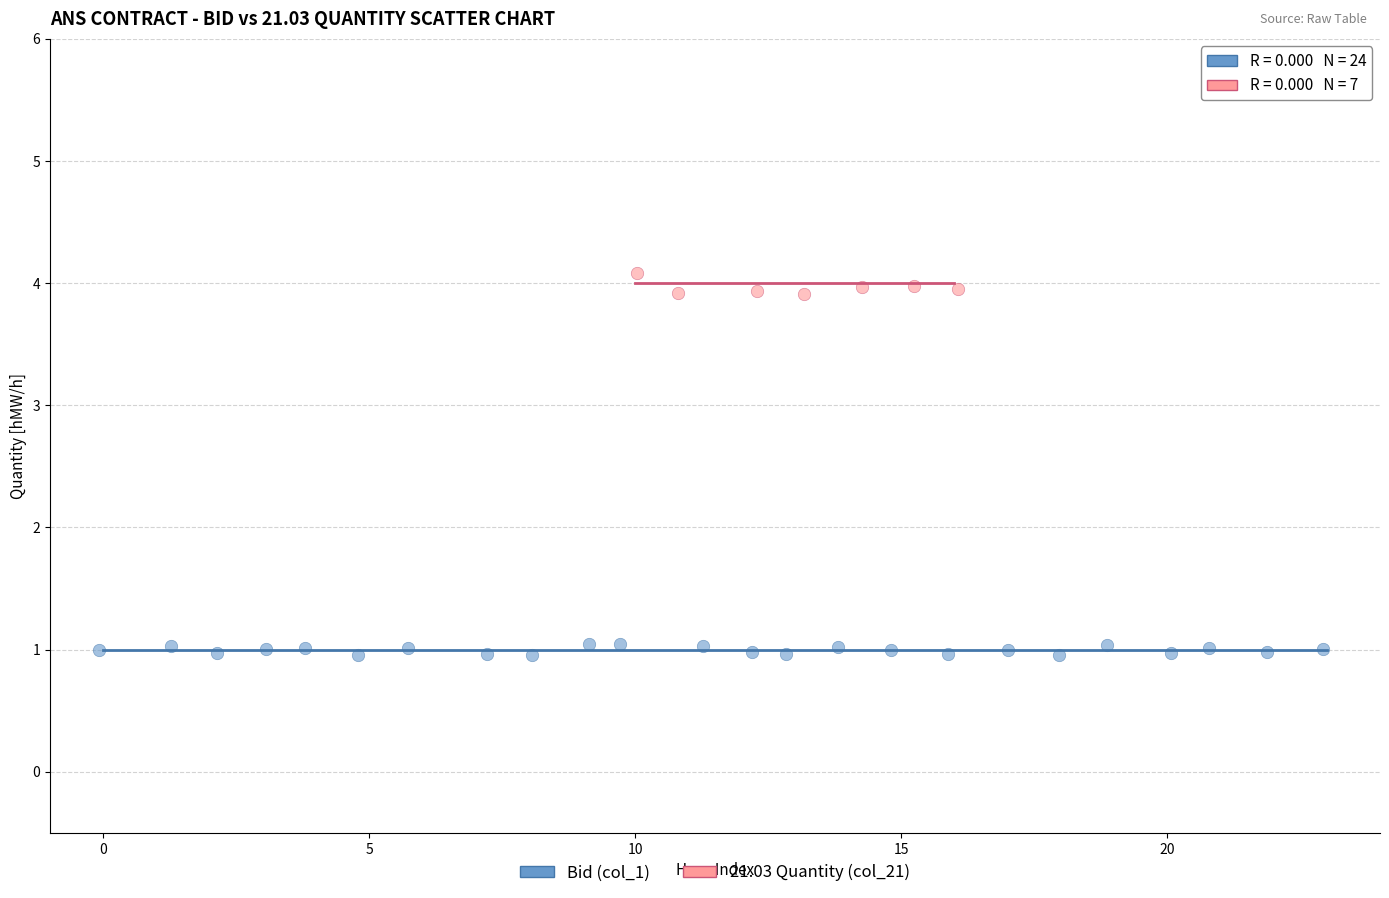

Which series has the widest spread of Y values?

21.03 Quantity (col_21)